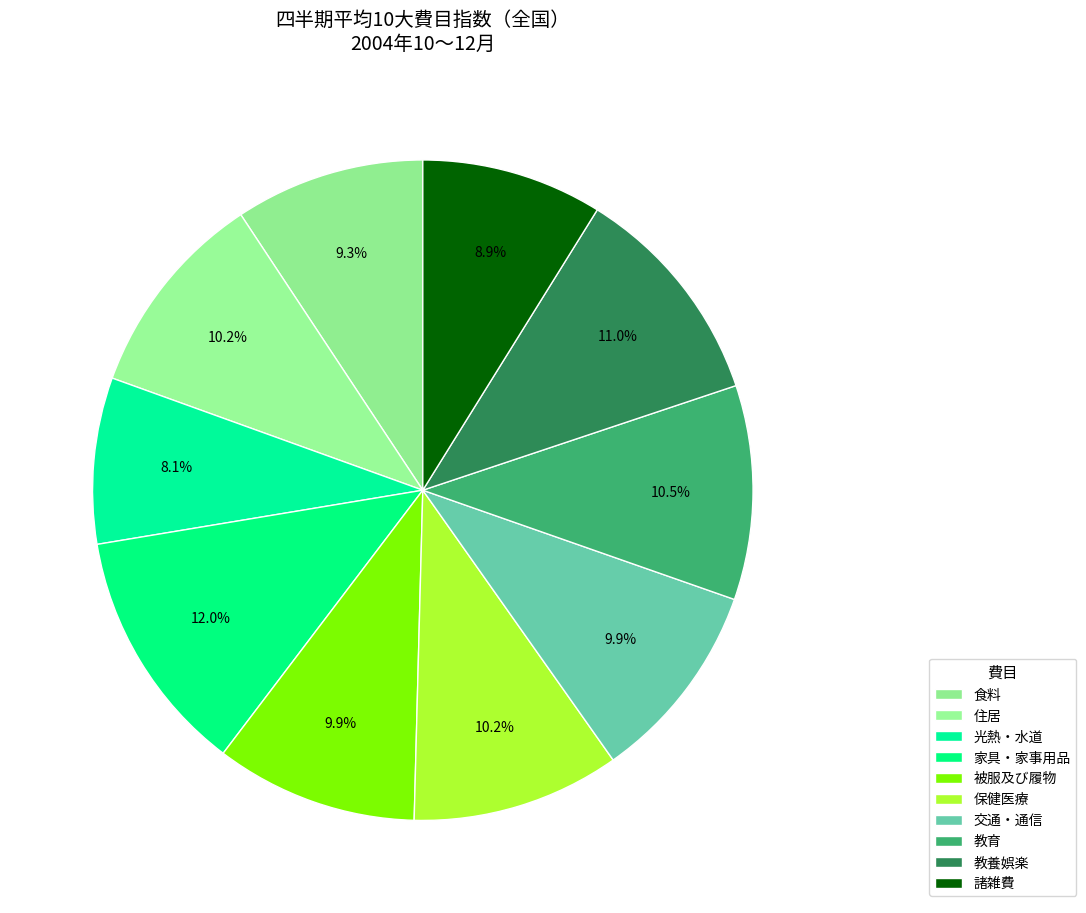

To the nearest percent, what is the difference between the largest and smallest slice percentages?

4%